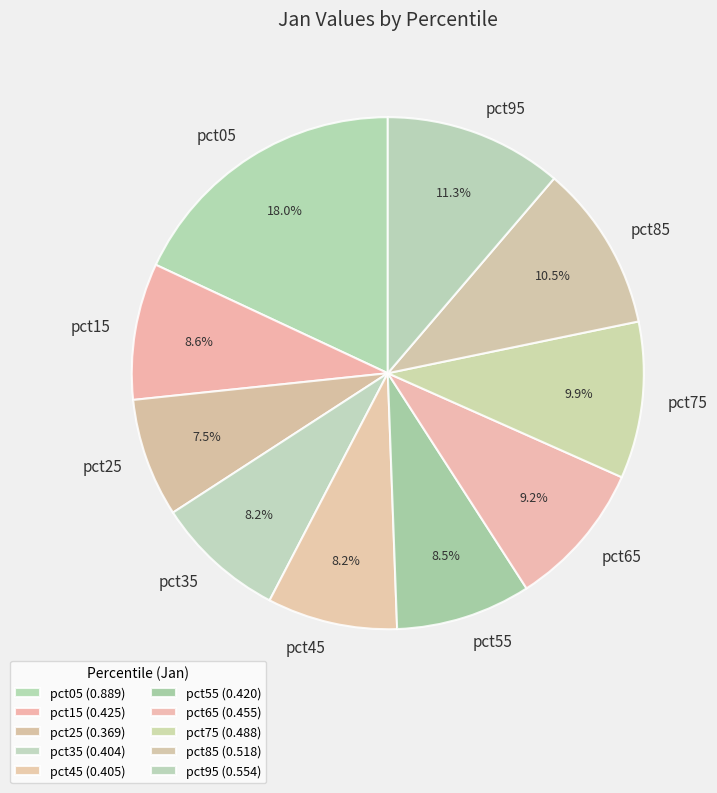

Is the sum of pct25 and pct35 greater than half?

No